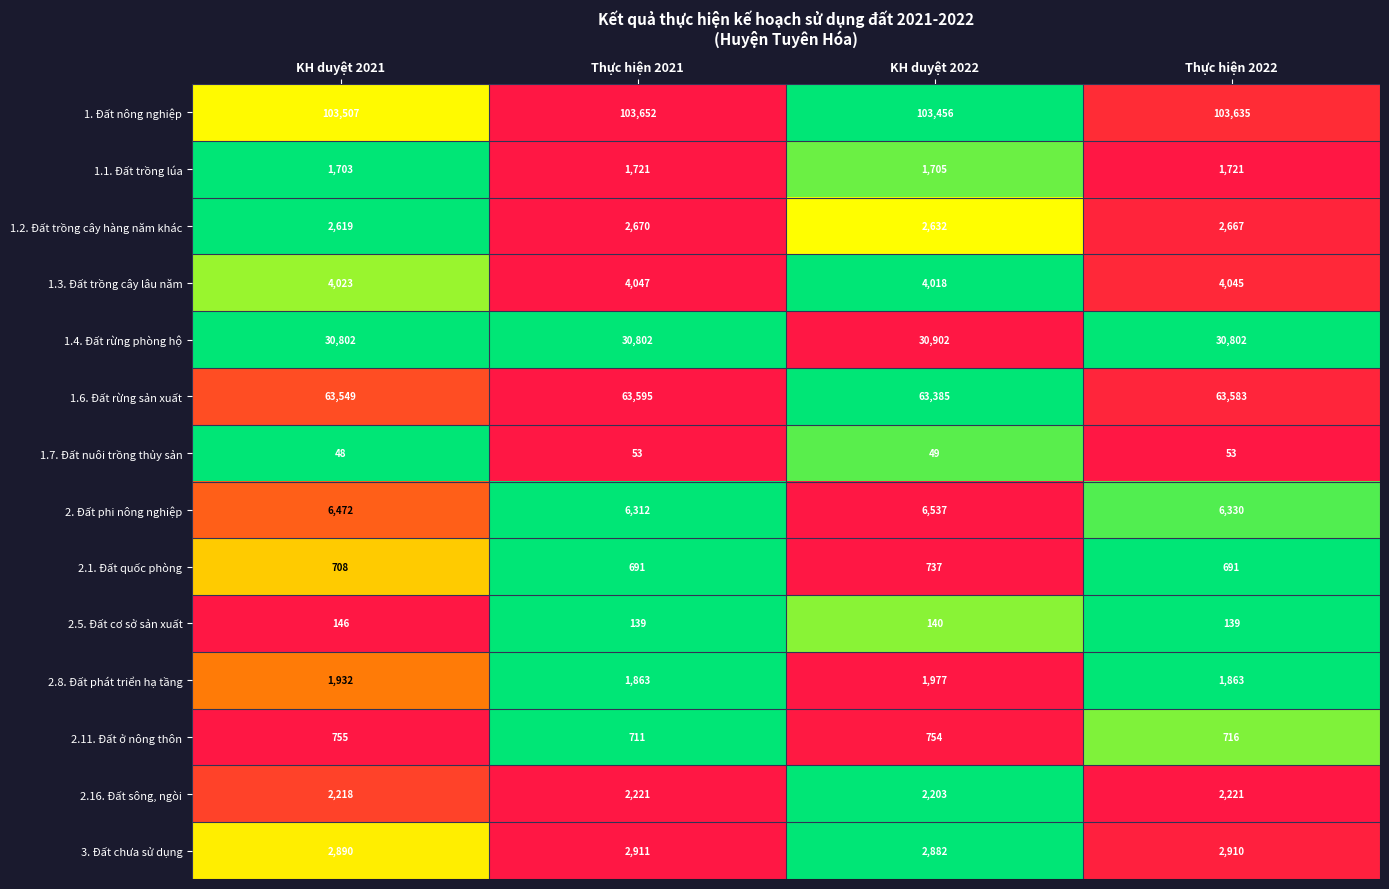

What is the sum of the 3. Đất chưa sử dụng values at KH duyệt 2022 and KH duyệt 2021?

5772